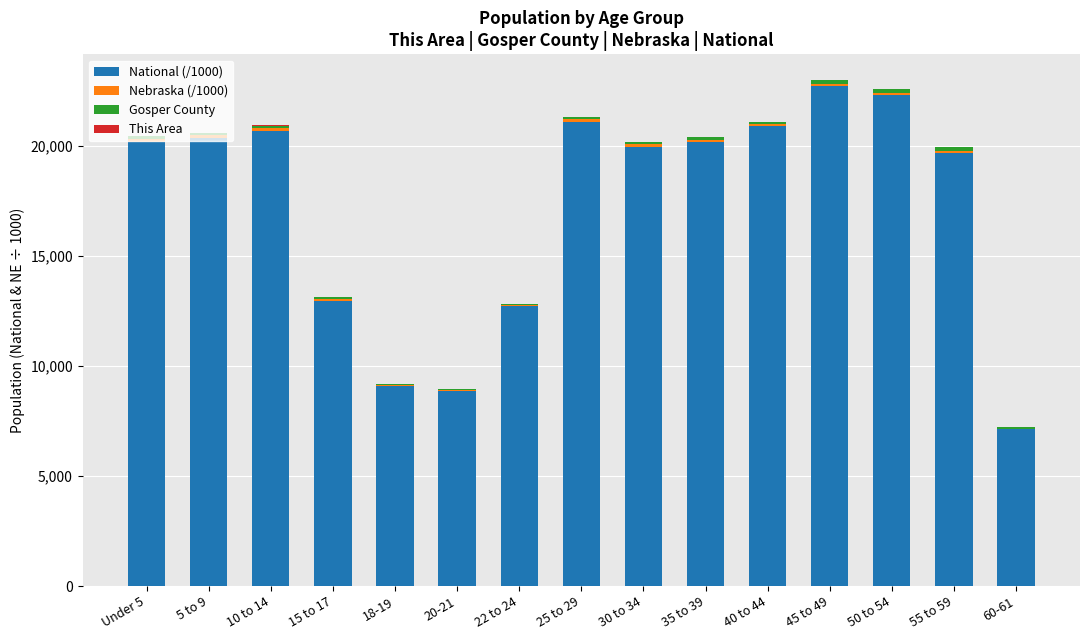

The value of National (/1000) at 50 to 54 is 37709.0. True or false?

False